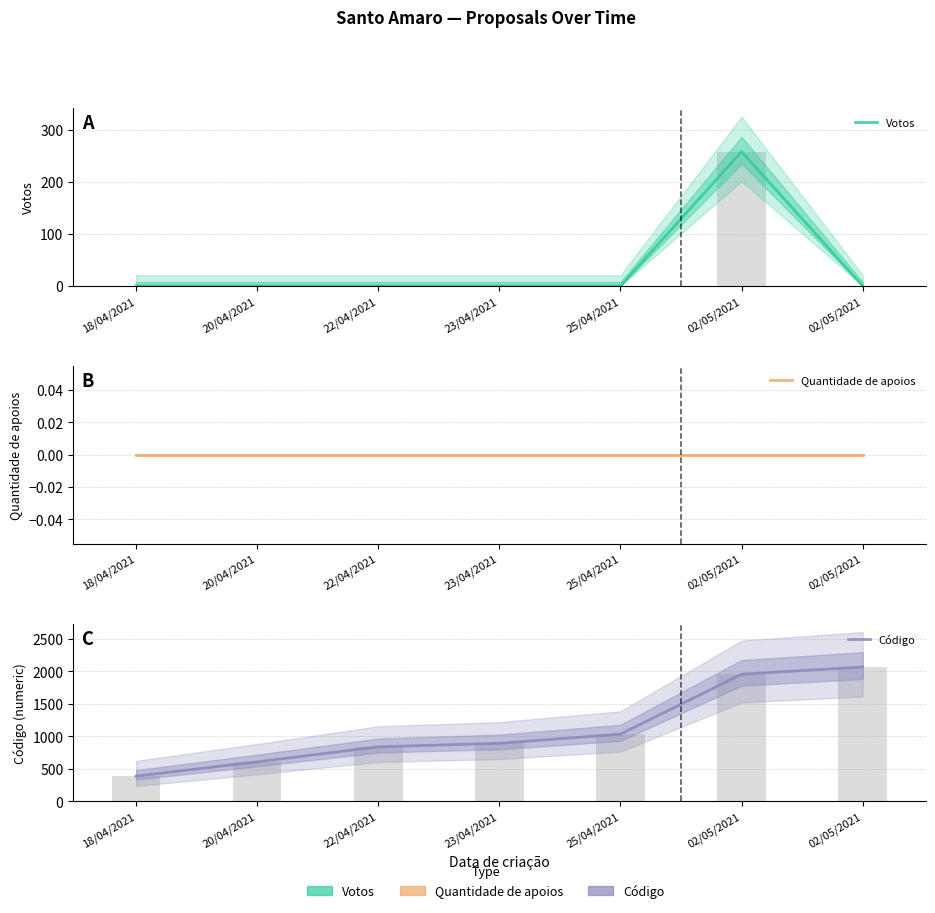

What is the value of the Código bar at the 5th from the left?

1033